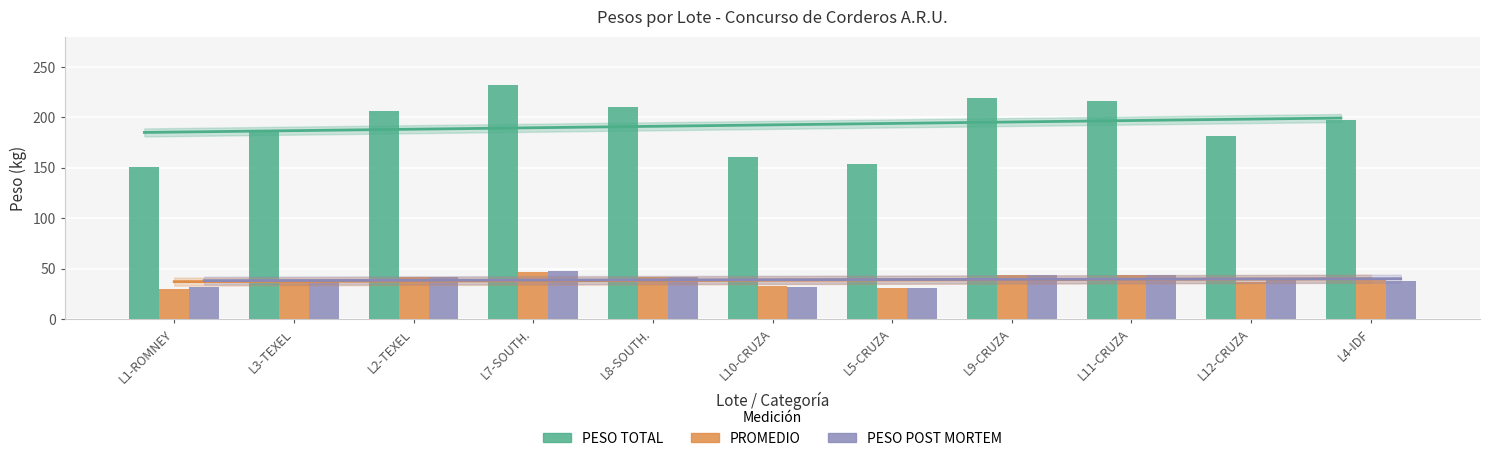

Is the value of PESO TOTAL at L3-TEXEL greater than the value of PROMEDIO at L3-TEXEL?

Yes